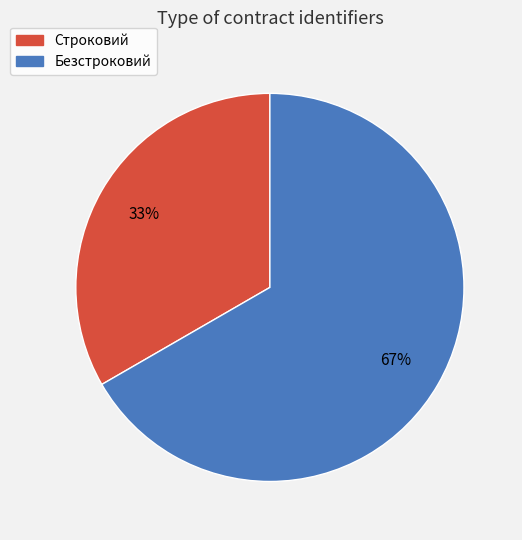

Does Безстроковий represent more than half of the total?

Yes